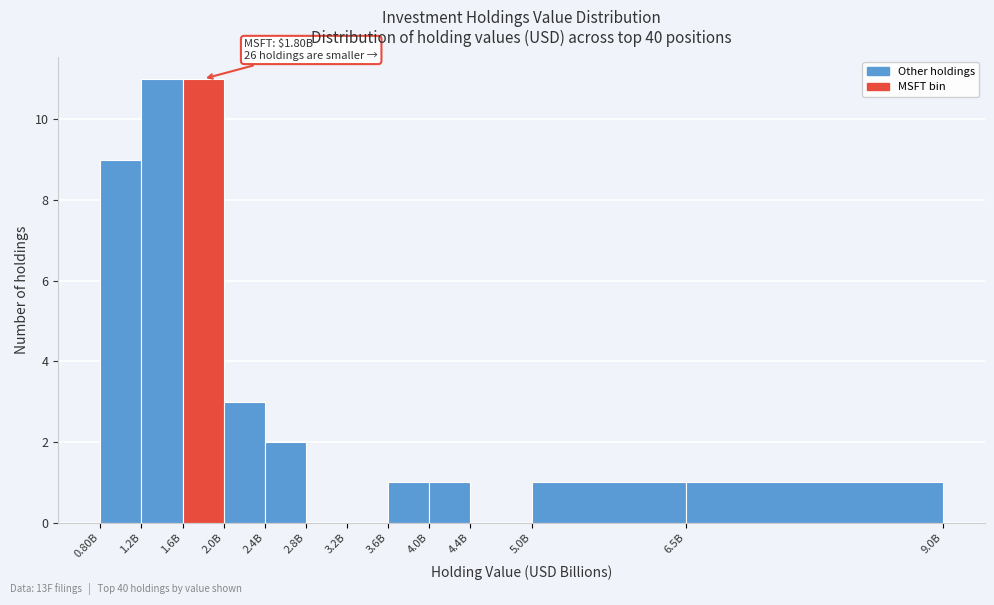

Reading left to right, list all the values displayed in this chart.

0.80B=9	1.2B=11	1.6B=11	2.0B=3	2.4B=2	2.8B=0	3.2B=0	3.6B=1	4.0B=1	4.4B=0	5.0B=1	6.5B=1